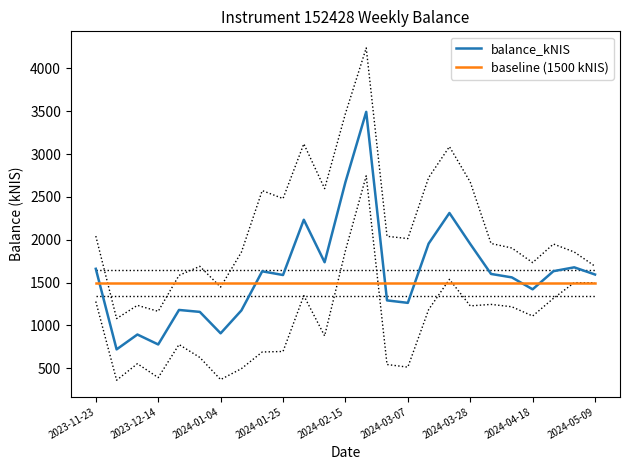

Which series has the widest spread of values?

balance_kNIS